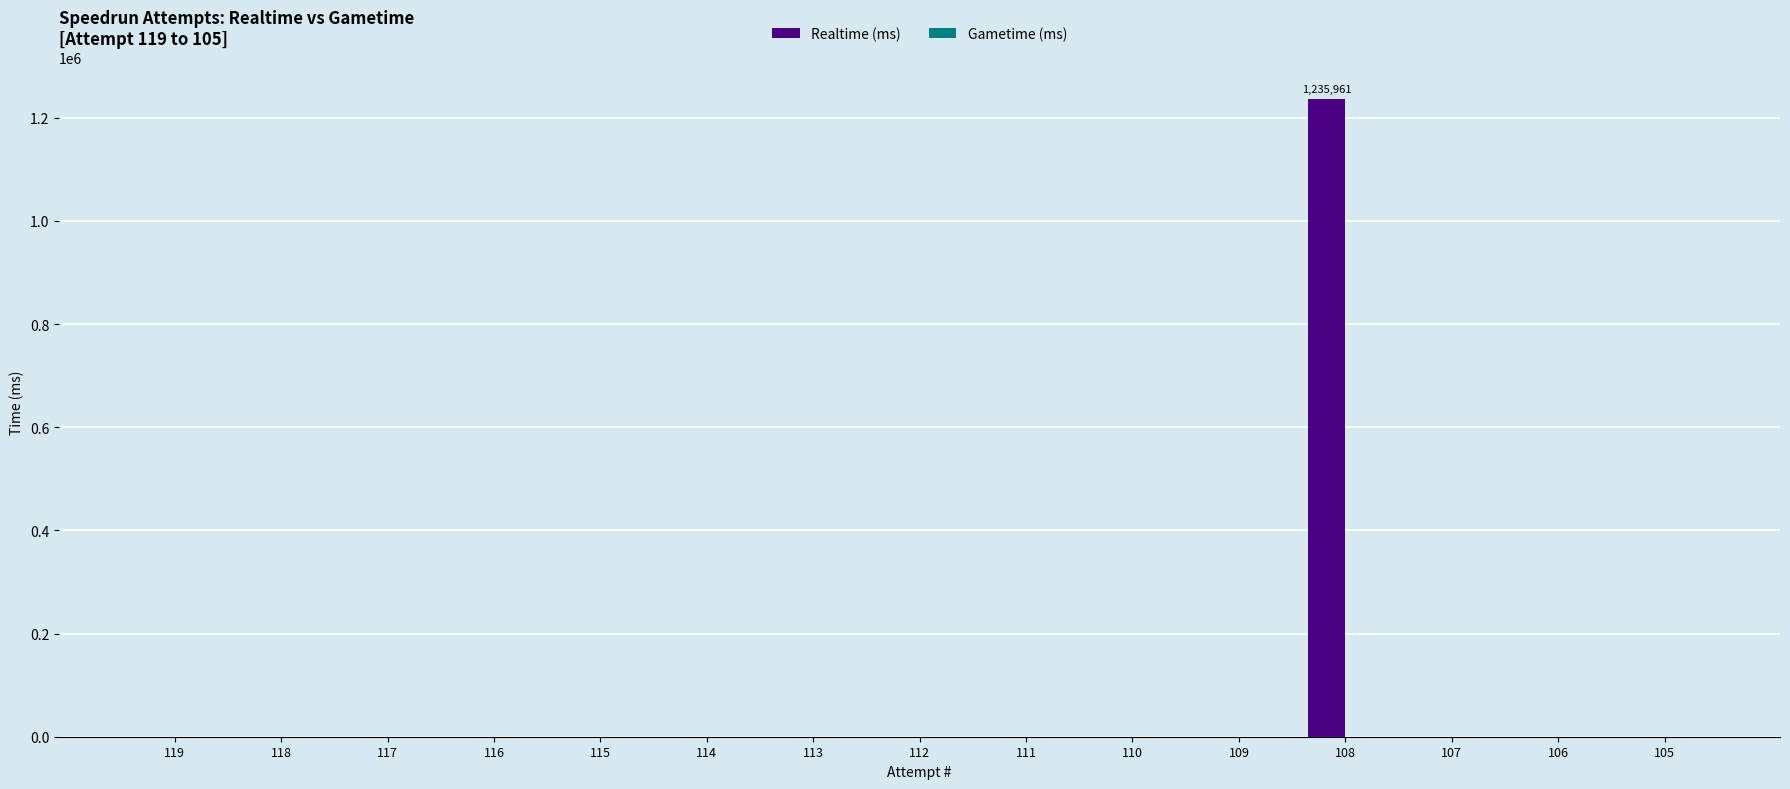

Reading left to right, list all the values displayed in this chart.

119=0	118=0	117=0	116=0	115=0	114=0	113=0	112=0	111=0	110=0	109=0	108=1235961	107=0	106=0	105=0